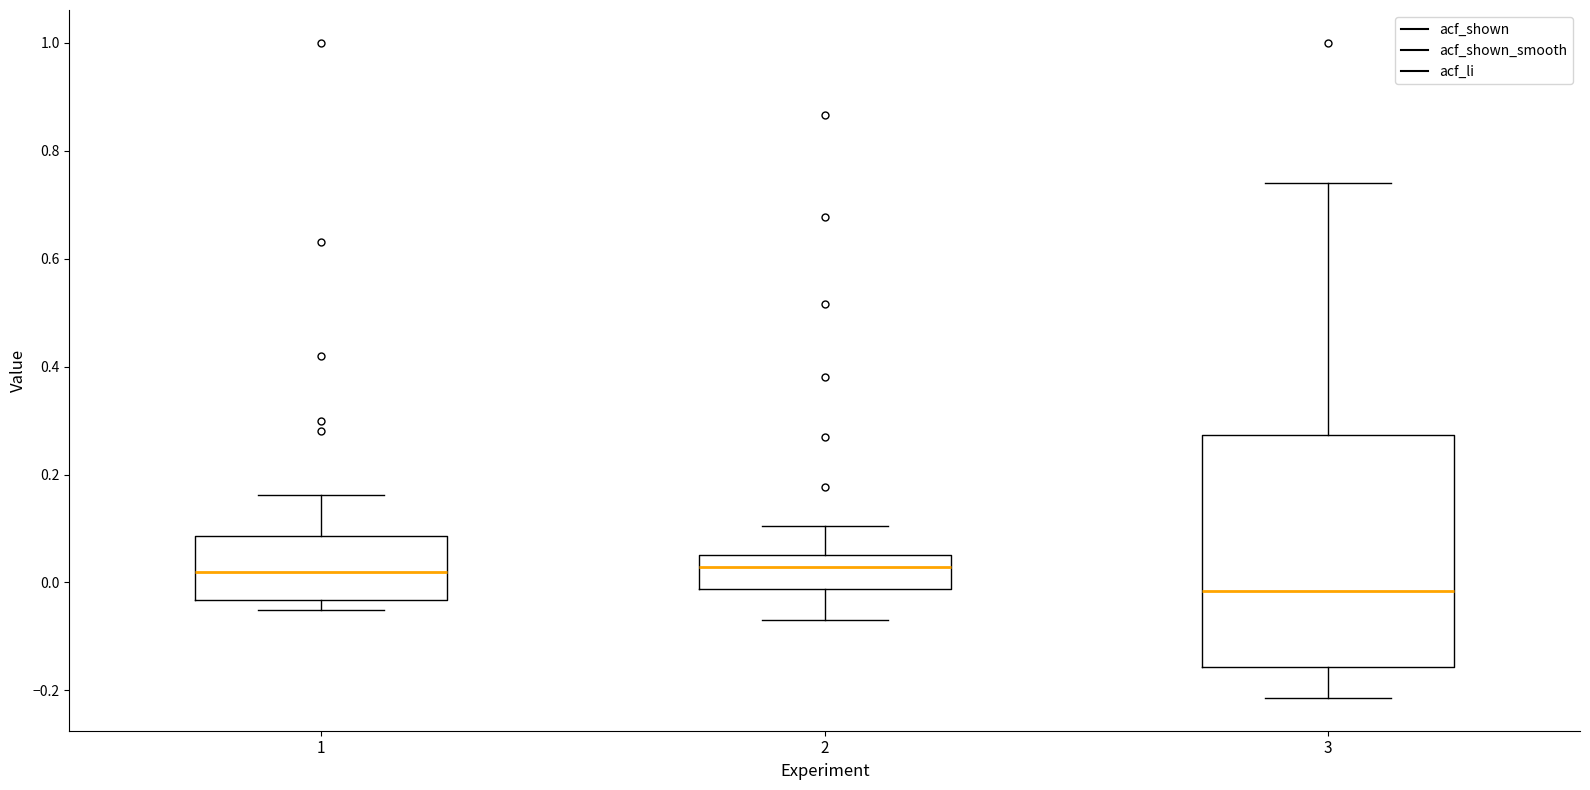

Reading left to right, transcribe this box plot: for each box, give where its median line is, the range the box spans, and where its two whiskers end, as read against the y-axis. The values are not printed on the chart, so give them approximately, as read against the axis.

1: median 0.02, box -0.04 to 0.08, whiskers -0.06 to 0.16
2: median 0.02, box -0.02 to 0.06, whiskers -0.06 to 0.10
3: median -0.02, box -0.16 to 0.28, whiskers -0.22 to 0.74